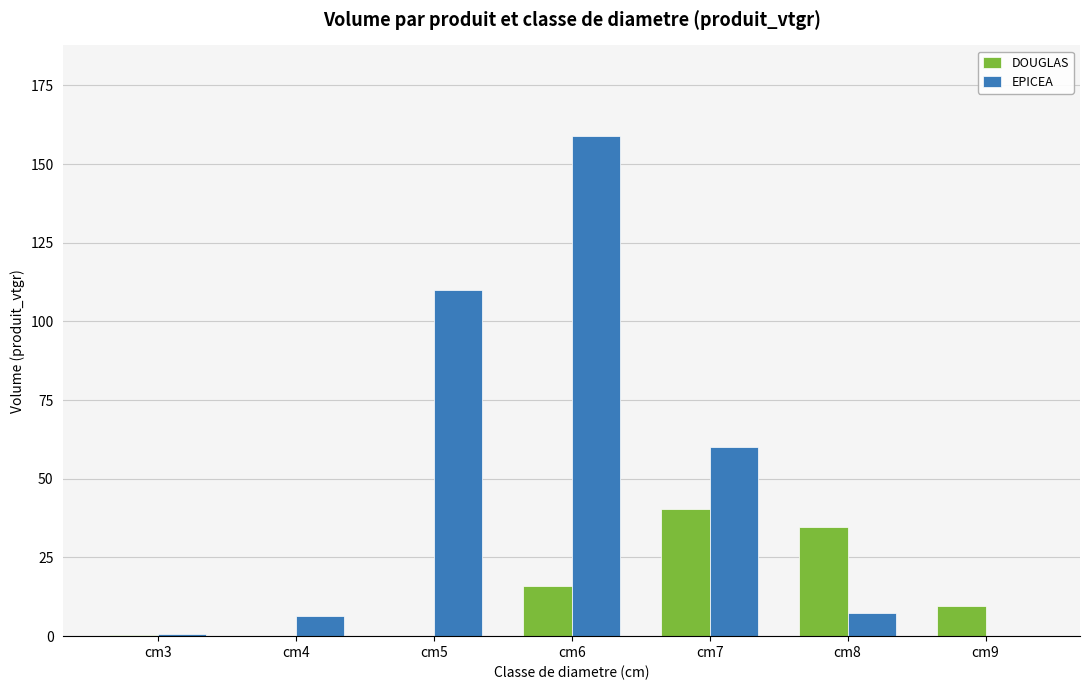

At which category is the sum across all series the highest?

cm6